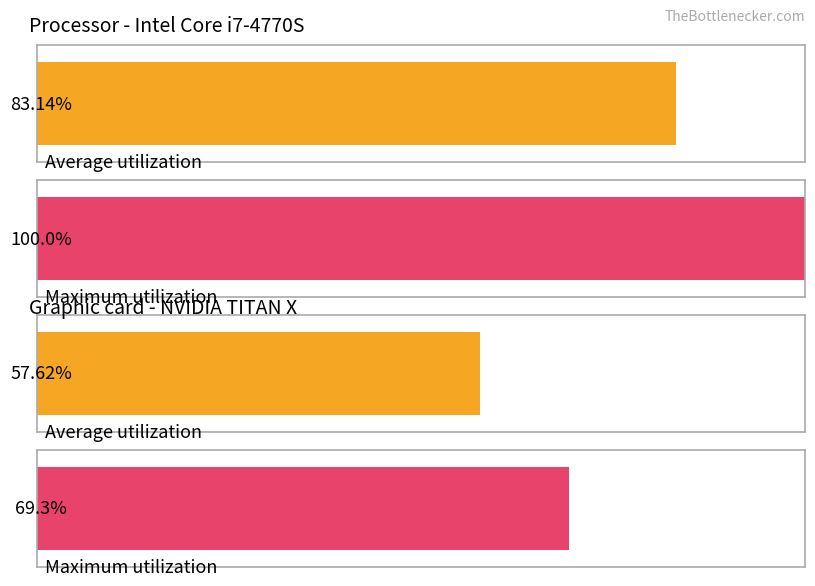

Count the number of data series in this chart.

2